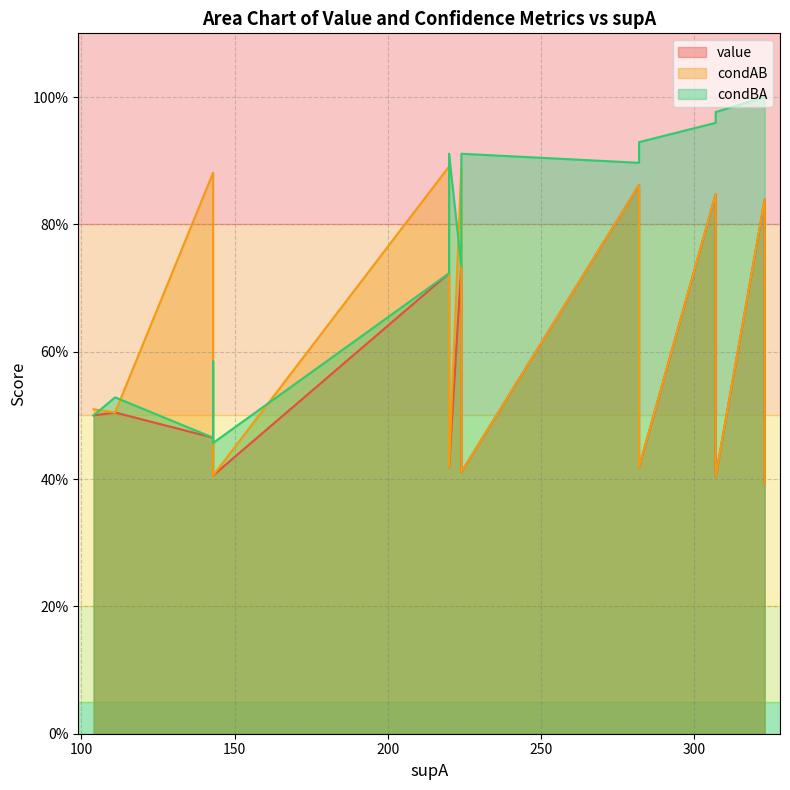

Rank the series by their average value, from highest to lowest.

condBA, condAB, value